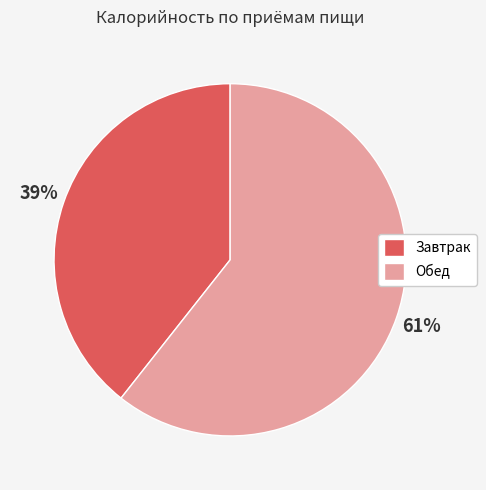

Does Обед account for over 50% of the chart?

Yes